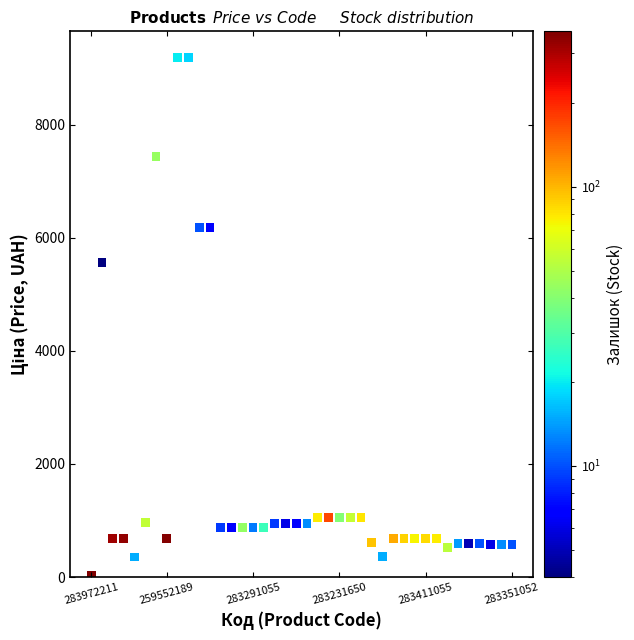

What is the range of Y values (max minus min)?

9164.2